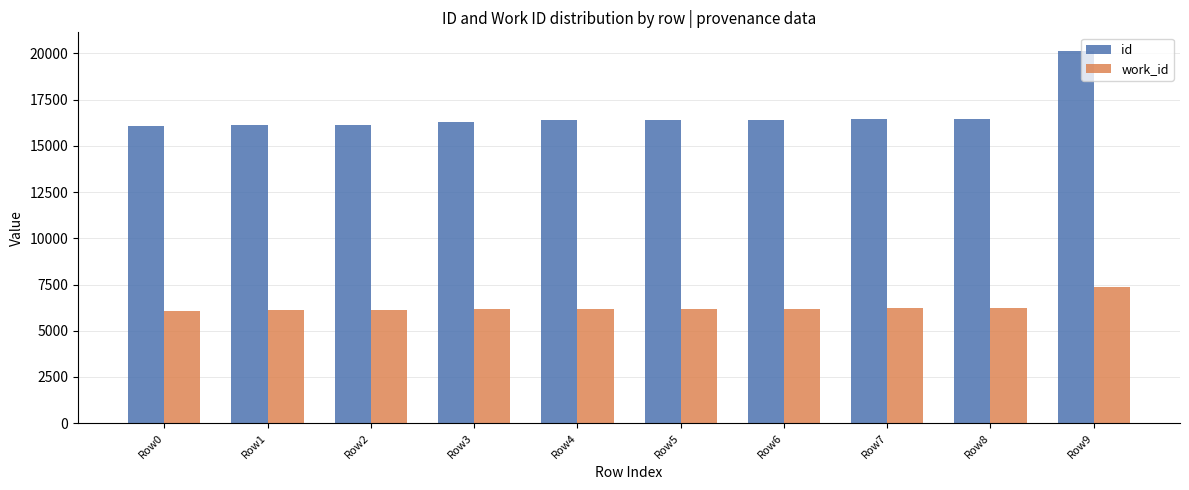

Is it true that id equals 16280 at Row3?

True